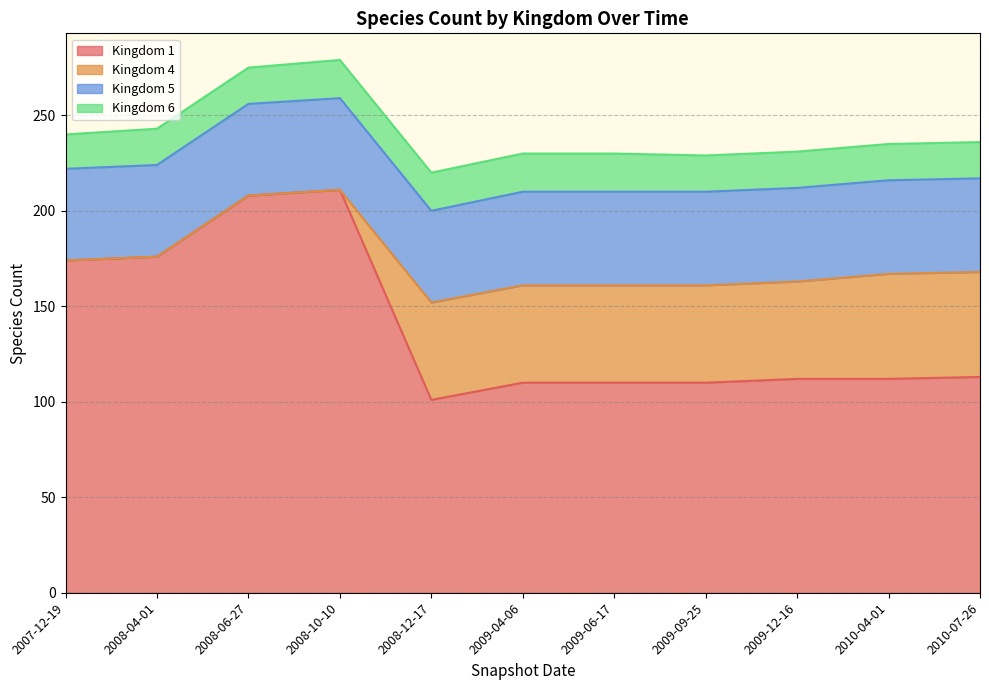

At which label does 1 first exceed 112?

2007-12-19